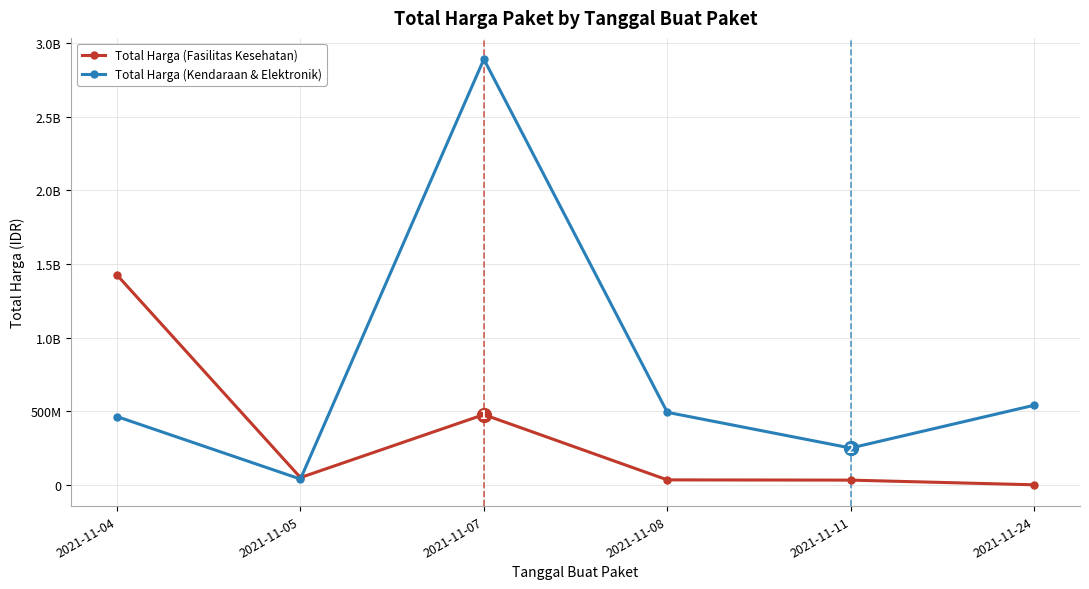

Which series has the widest spread of values?

Total Harga (Kendaraan & Elektronik)